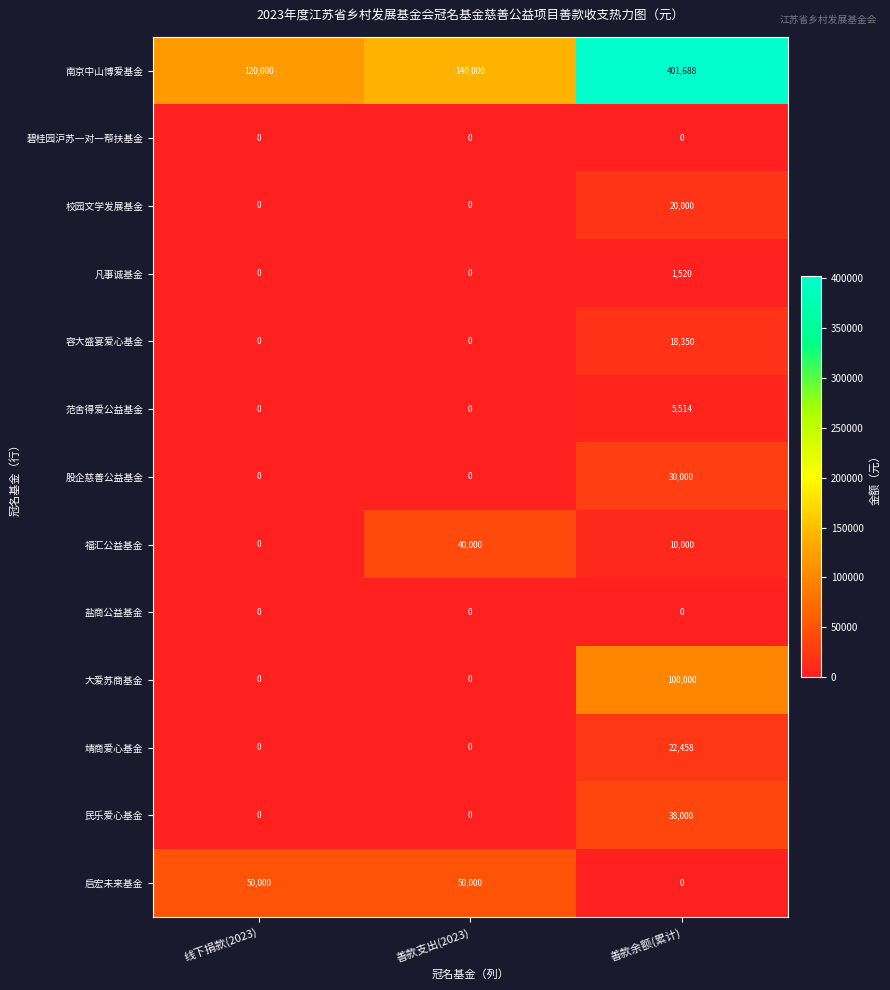

The value of 股企慈善公益基金 at 线下捐款(2023) is 10409. True or false?

False